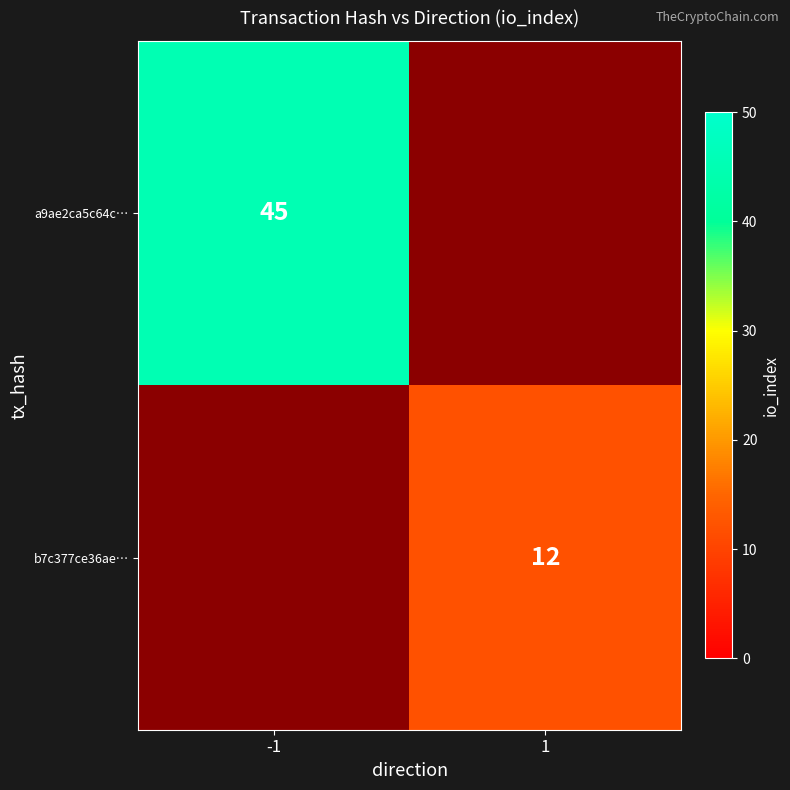

True or false: a9ae2ca5c64c… has a value of 15 at -1.

False